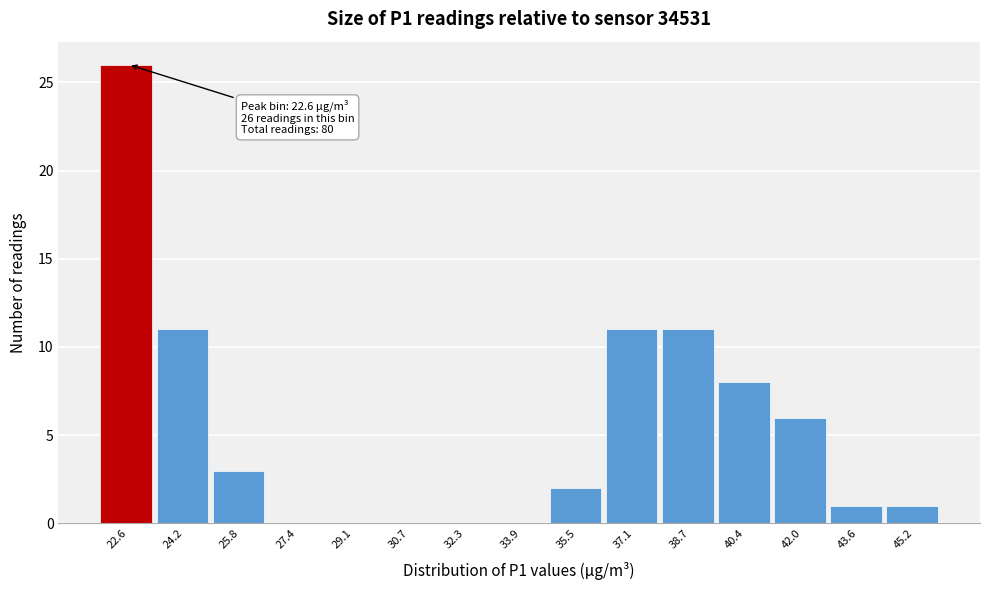

Over which range of the x-axis is the bar tallest?

21.8 to 23.4